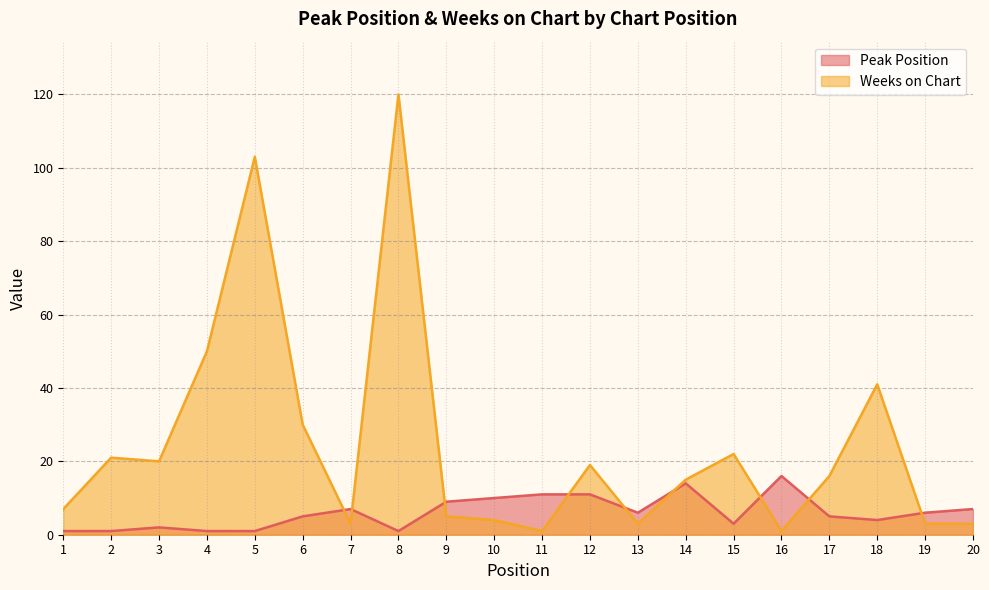

What is the maximum value for Peak Position?

16